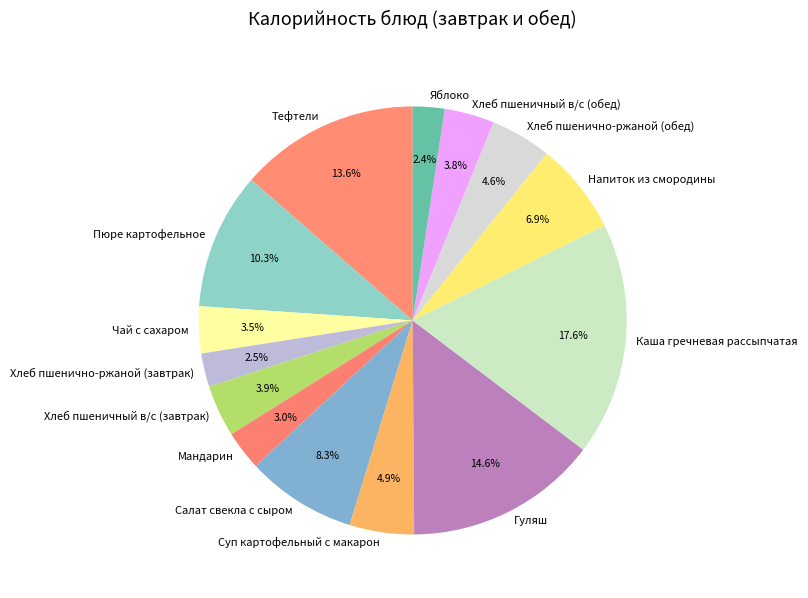

To the nearest percent, what portion does Салат свекла с сыром represent?

8%